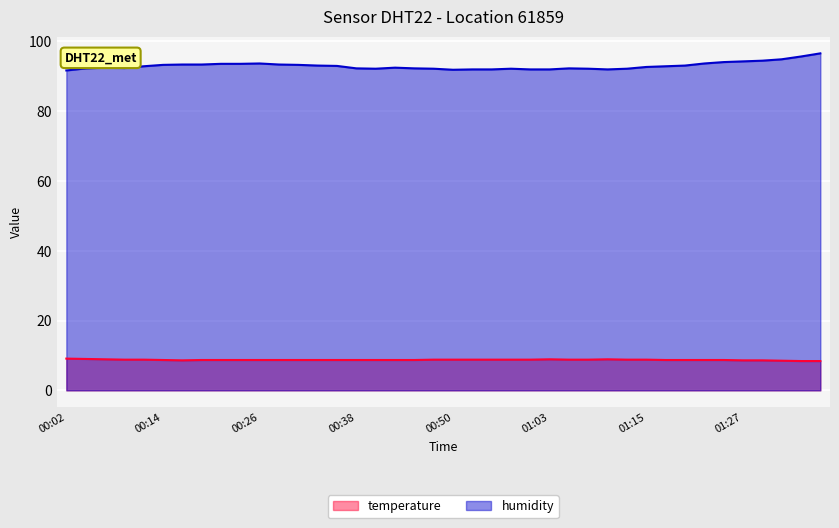

Rank the series by their average value, from lowest to highest.

temperature, humidity